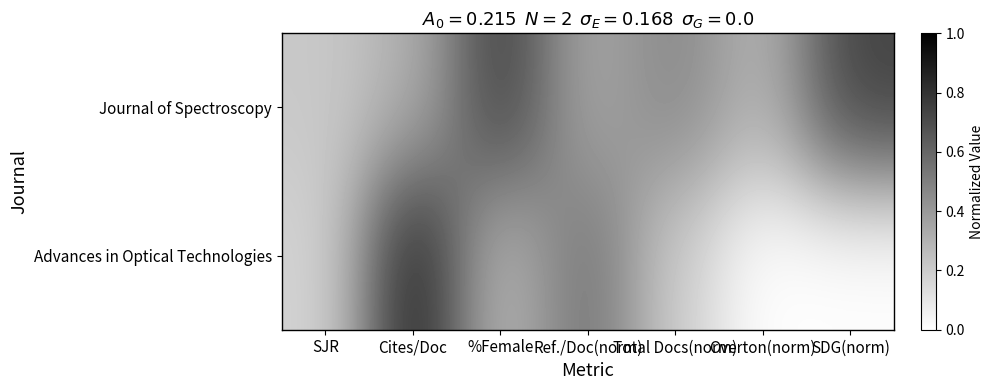

How many data points does each series have?

7